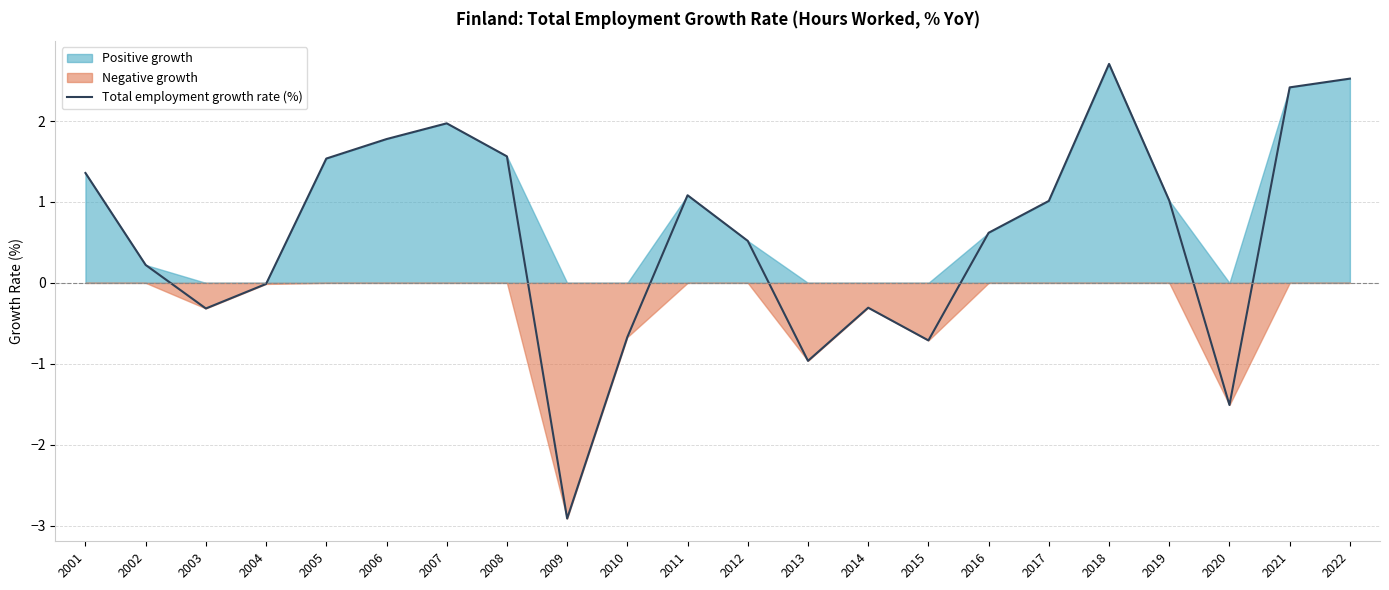

Where is the first local maximum?

2007